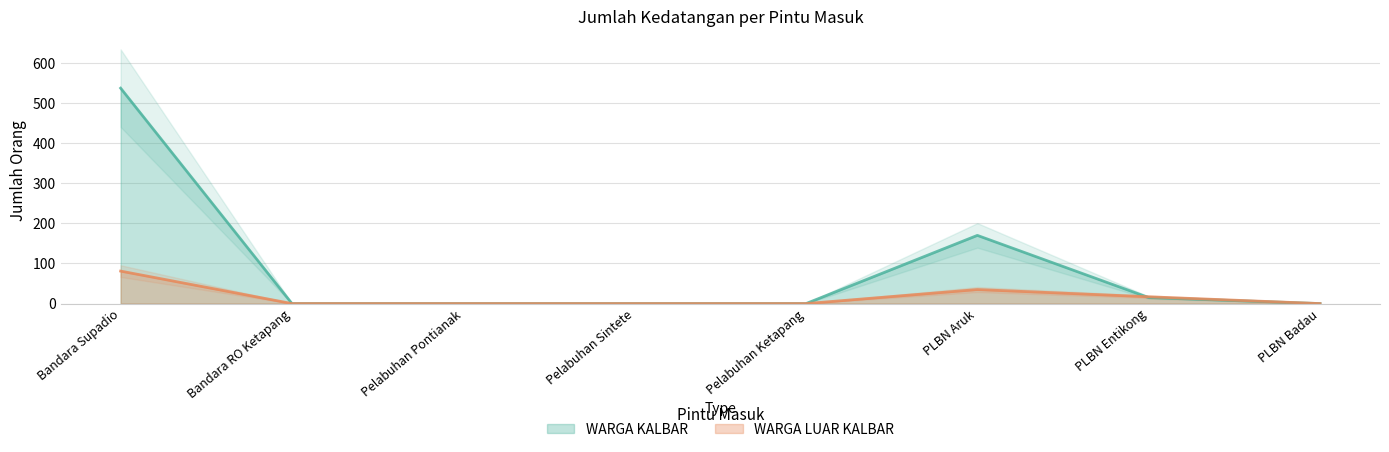

How many interior local peaks does the WARGA LUAR KALBAR series have?

1